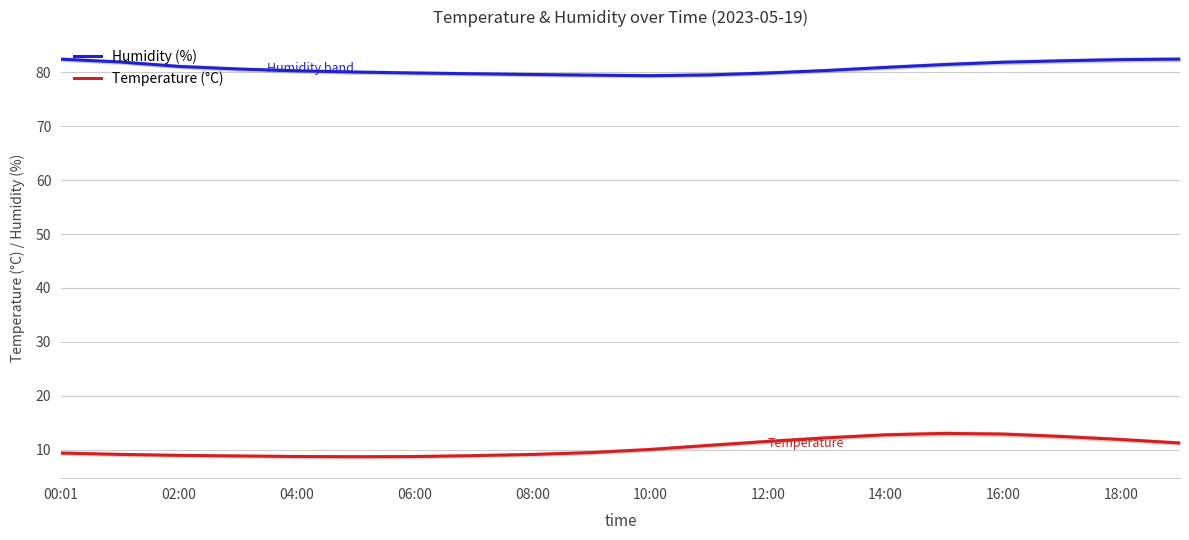

Reading left to right, what are all the values shown in this chart?

Humidity (%): 82.5	81.9	81.1	80.6	80.3	80.0	79.9	79.7	79.6	79.5	79.4	79.5	79.9	80.3	80.9	81.5	81.9	82.1	82.4	82.5
Temperature (°C): 9.4	9.1	8.9	8.8	8.7	8.7	8.7	8.9	9.1	9.4	10.0	10.8	11.5	12.2	12.7	13.0	12.9	12.4	11.9	11.2